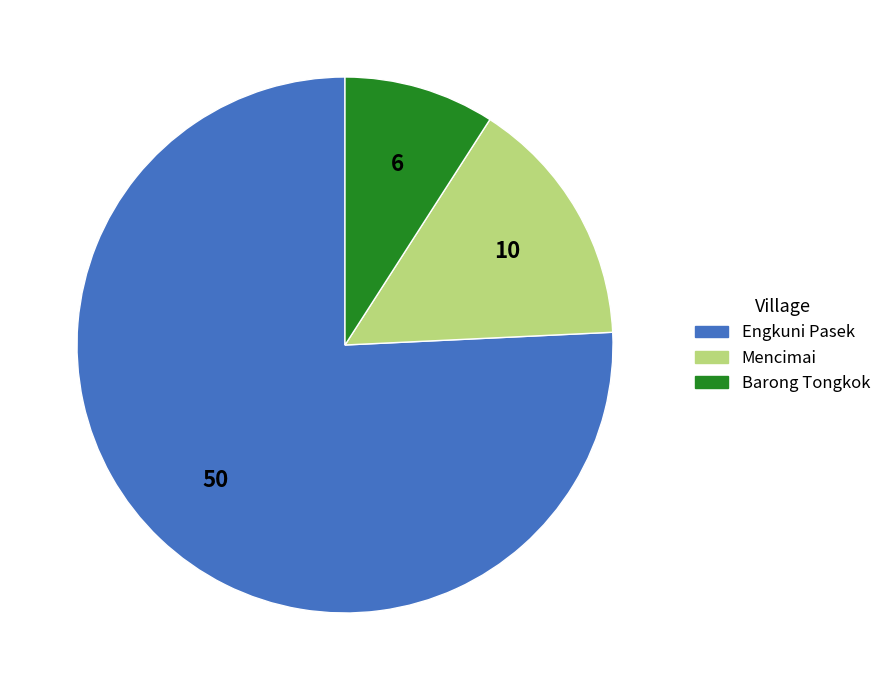

How many slices are in this pie chart?

3